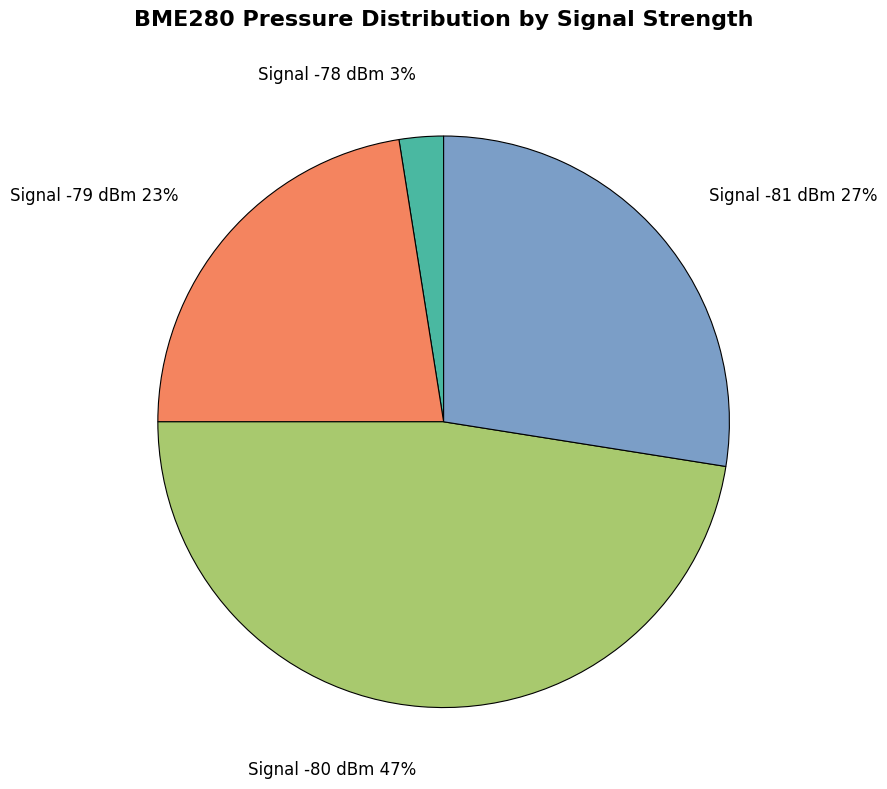

Does any single category account for the majority?

No